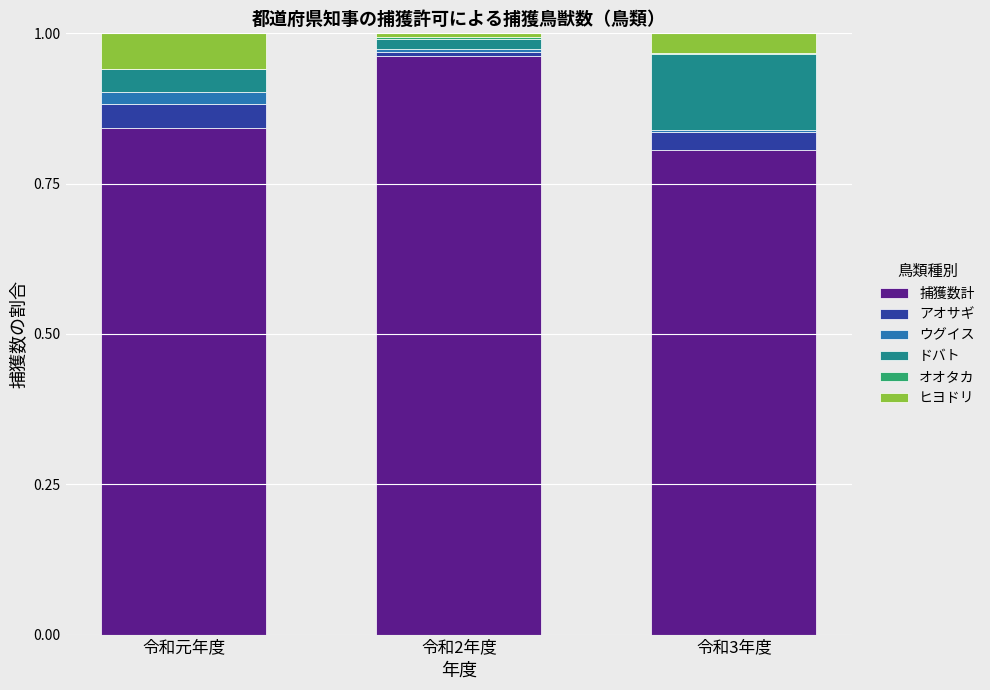

Are the bars horizontal?

No